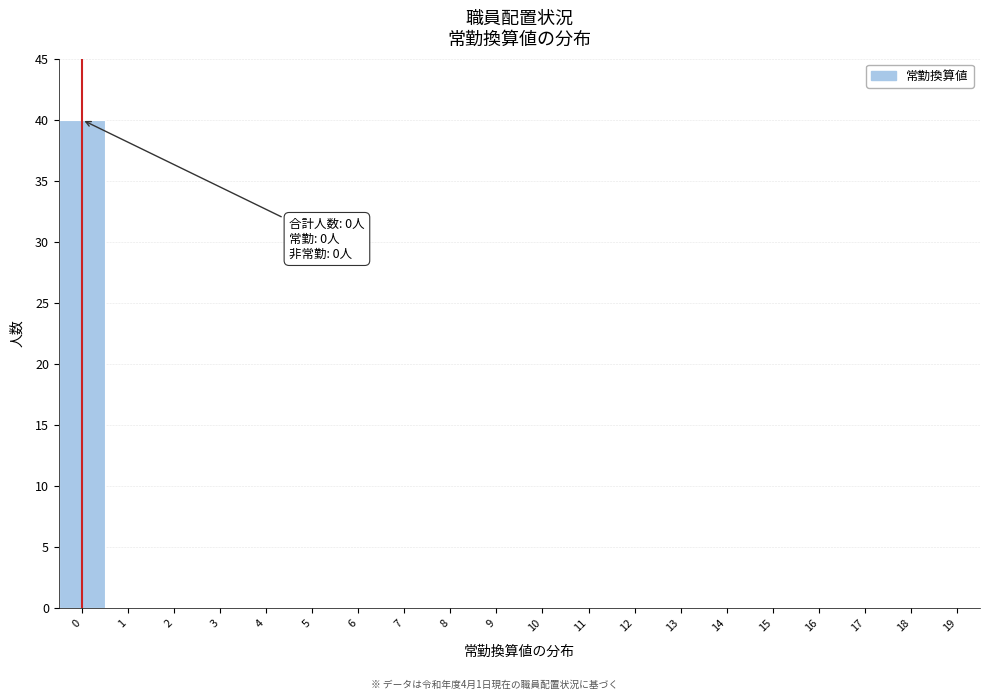

Reading left to right, transcribe all the data shown in this chart.

0=40	1=0	2=0	3=0	4=0	5=0	6=0	7=0	8=0	9=0	10=0	11=0	12=0	13=0	14=0	15=0	16=0	17=0	18=0	19=0